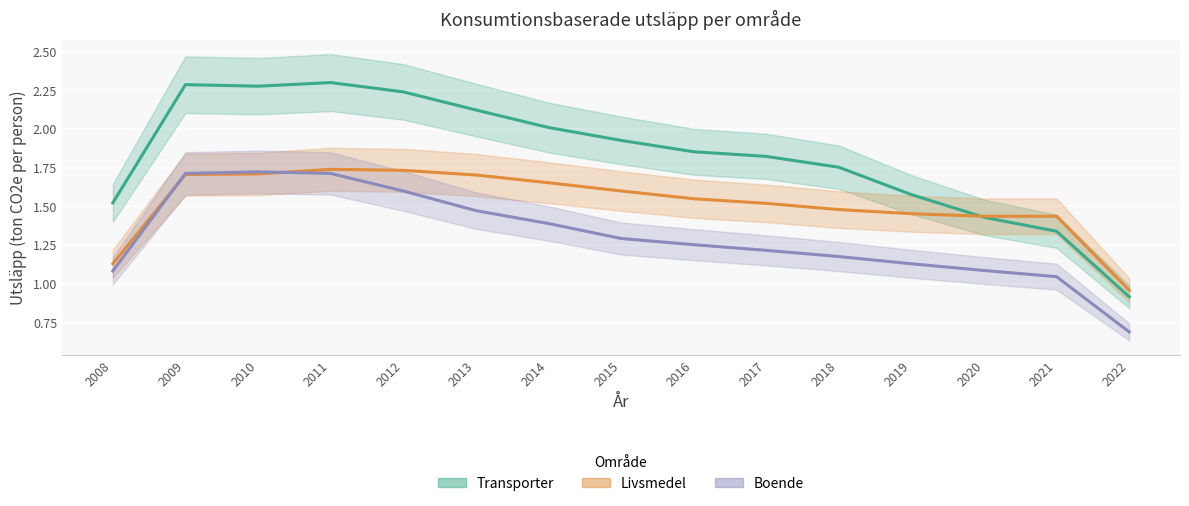

Read the Livsmedel value at 2014.

1.7